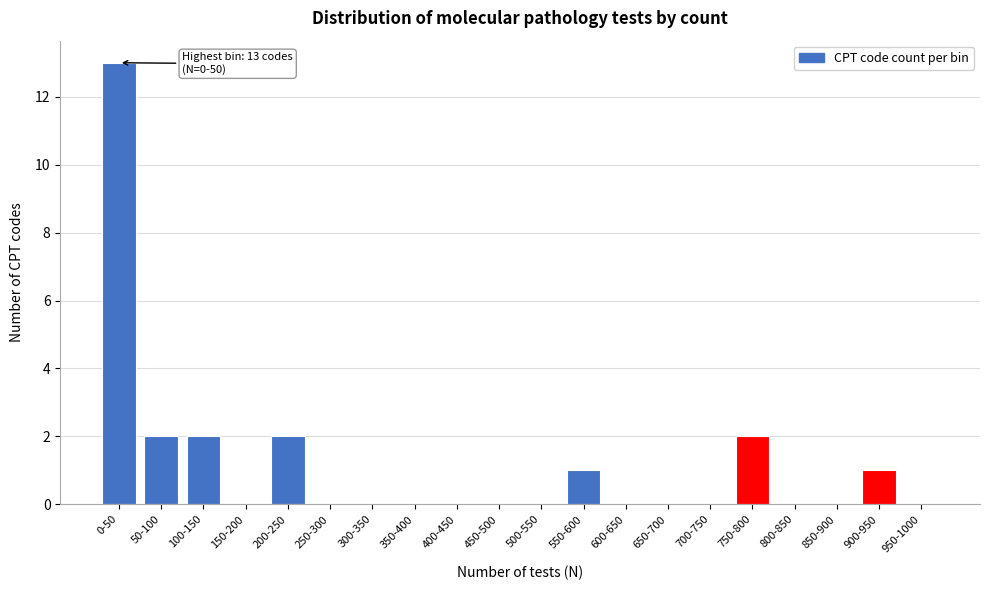

Reading right to left, list all the values displayed in this chart.

950-1000=0	900-950=1	850-900=0	800-850=0	750-800=2	700-750=0	650-700=0	600-650=0	550-600=1	500-550=0	450-500=0	400-450=0	350-400=0	300-350=0	250-300=0	200-250=2	150-200=0	100-150=2	50-100=2	0-50=13